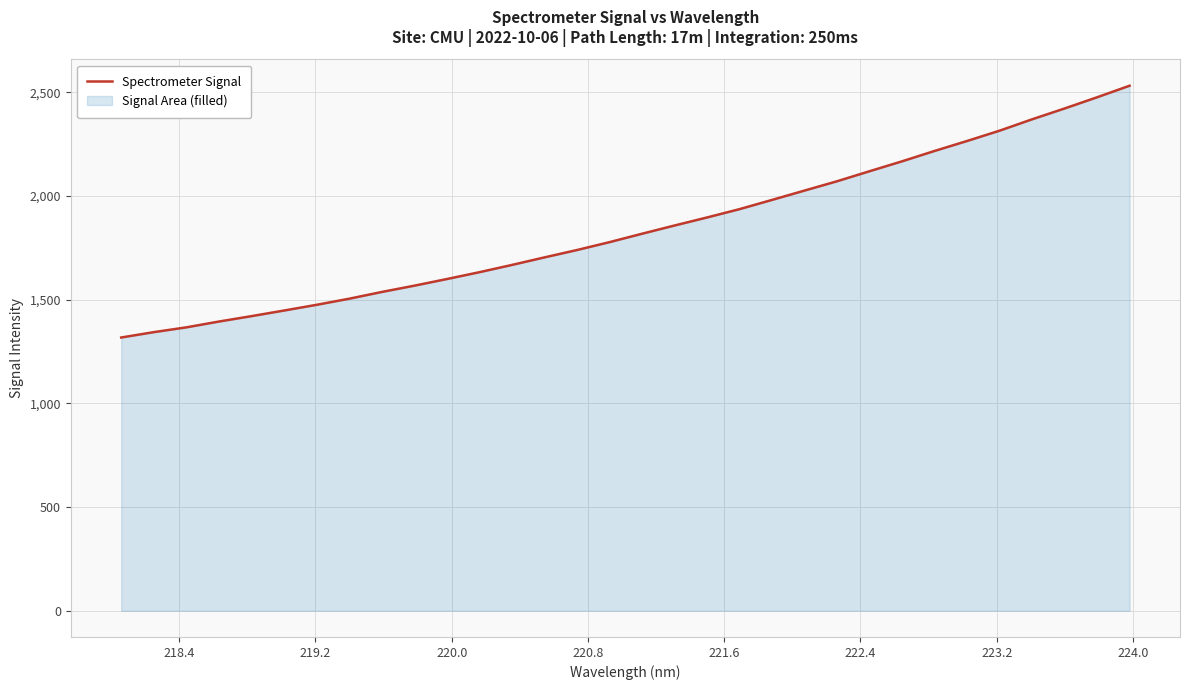

What is the maximum value shown in the chart?

2531.0